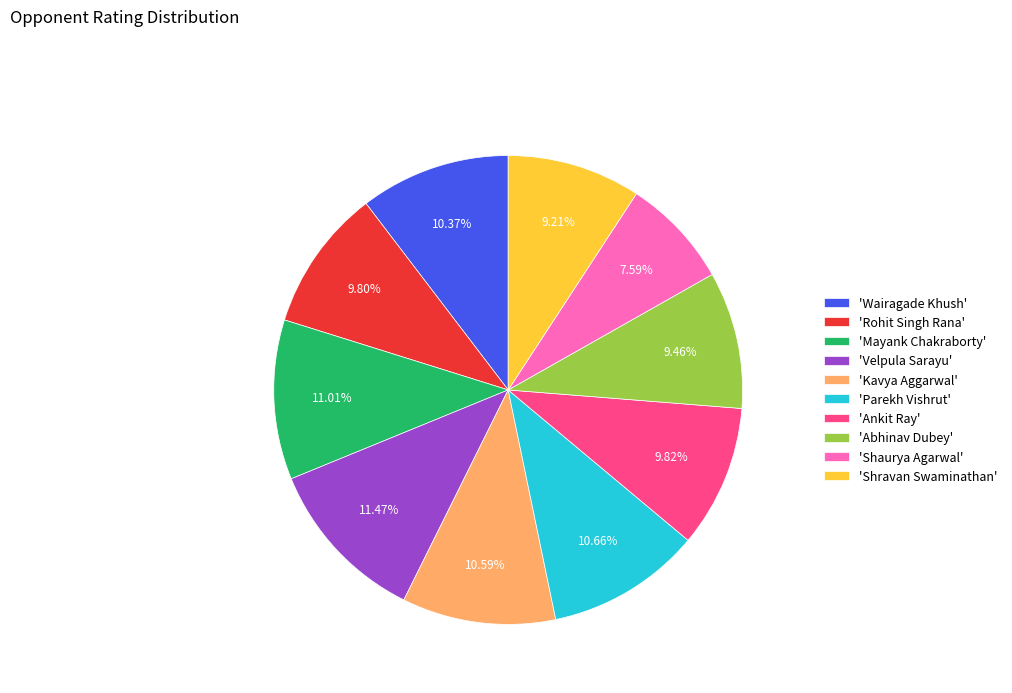

Is there a majority slice in this chart?

No